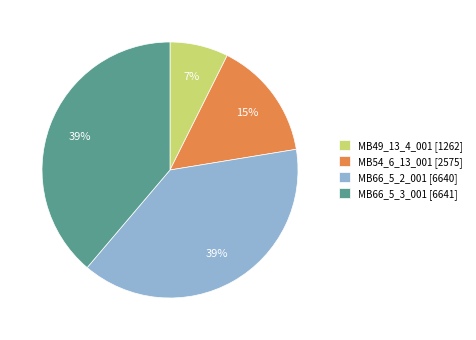

How many slices are in this pie chart?

4